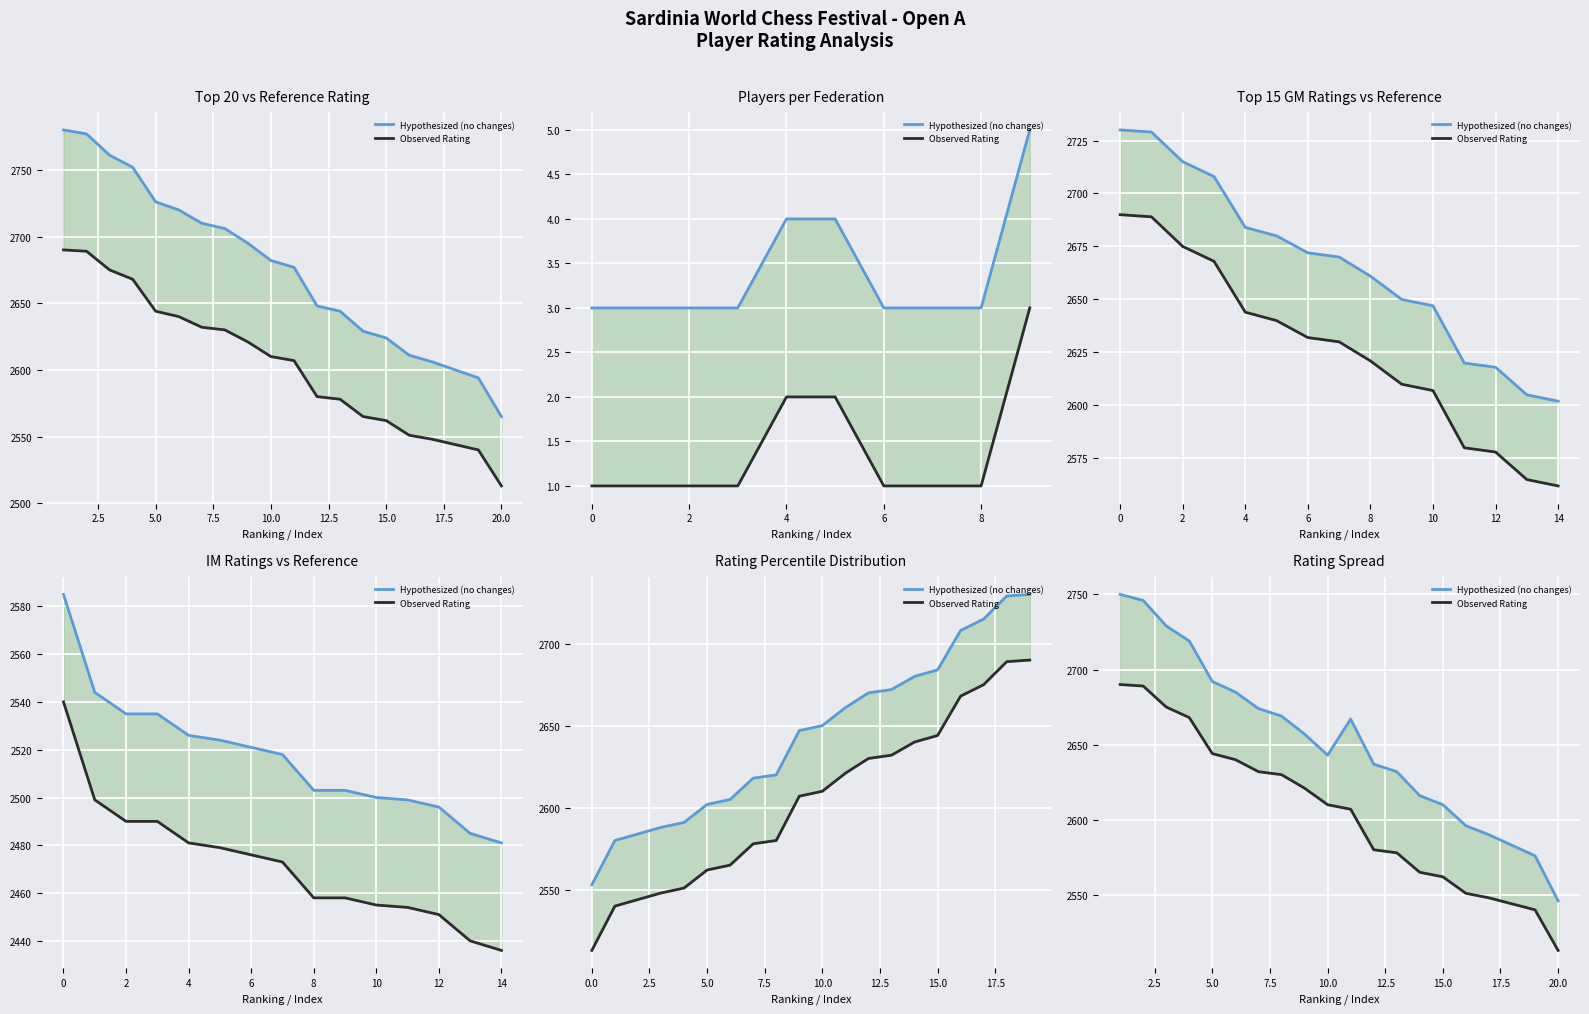

Rank the series by their average value, from highest to lowest.

Hypothesized (no changes), Observed Rating